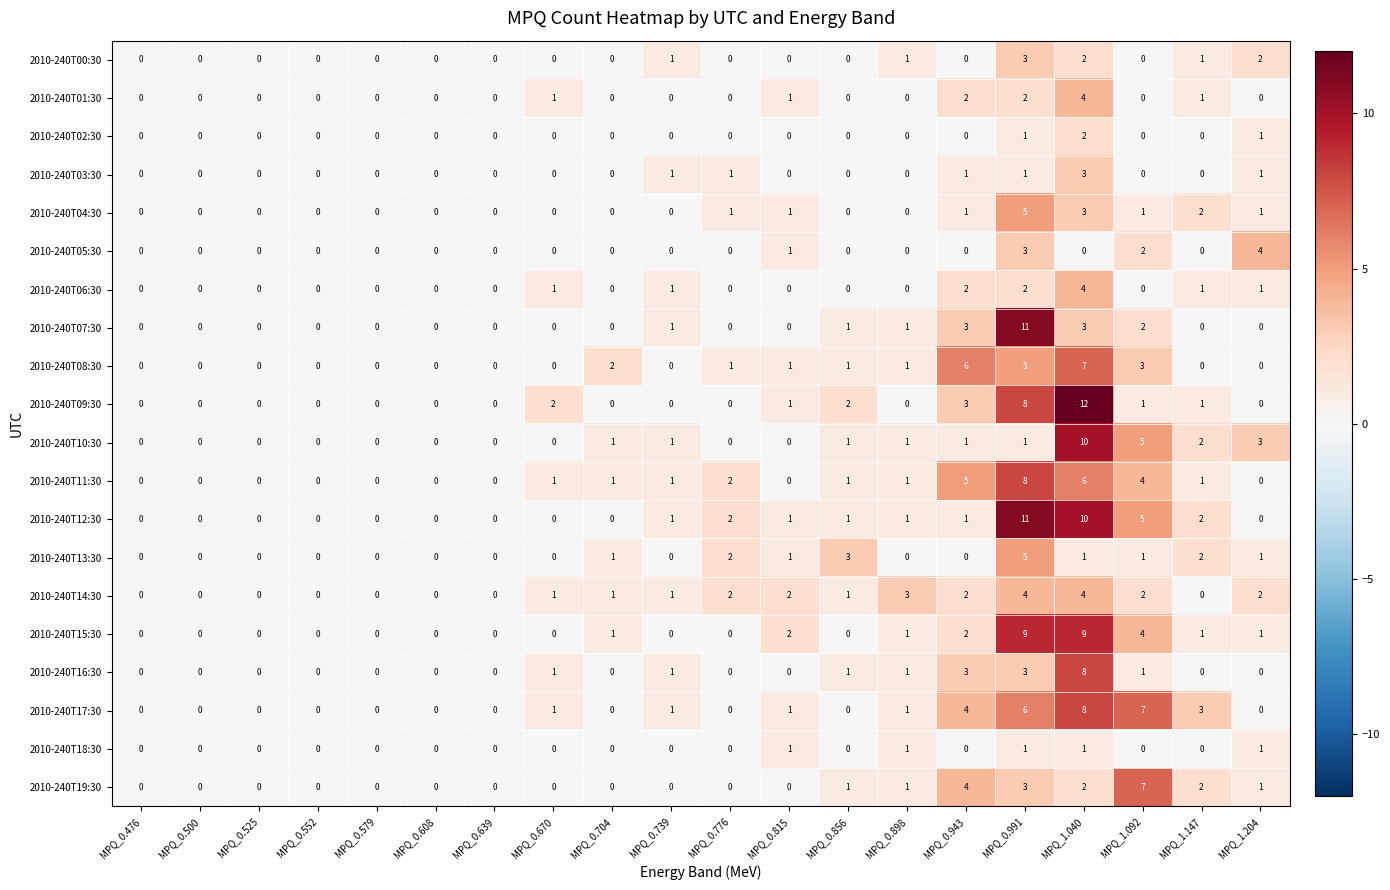

At which label is 2010-240T05:30 closest to 2?

MPQ_1.092